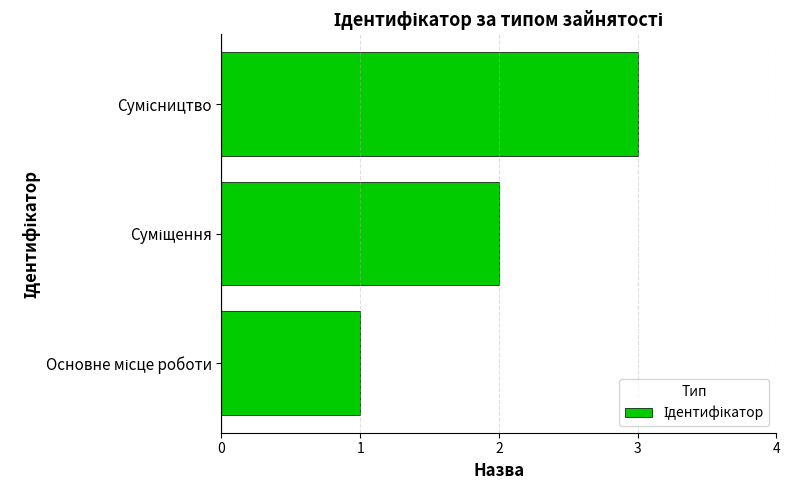

How many bars are there in total?

3